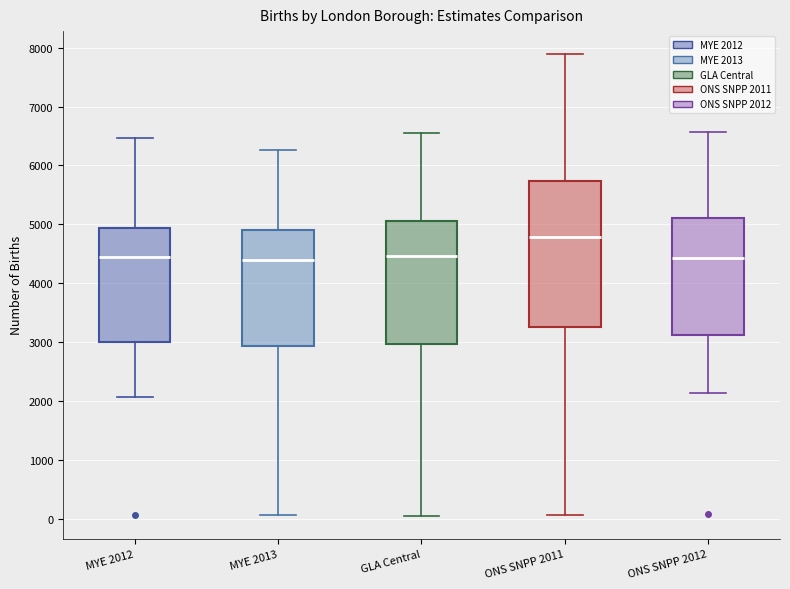

Which box has the highest median line?

ONS SNPP 2011